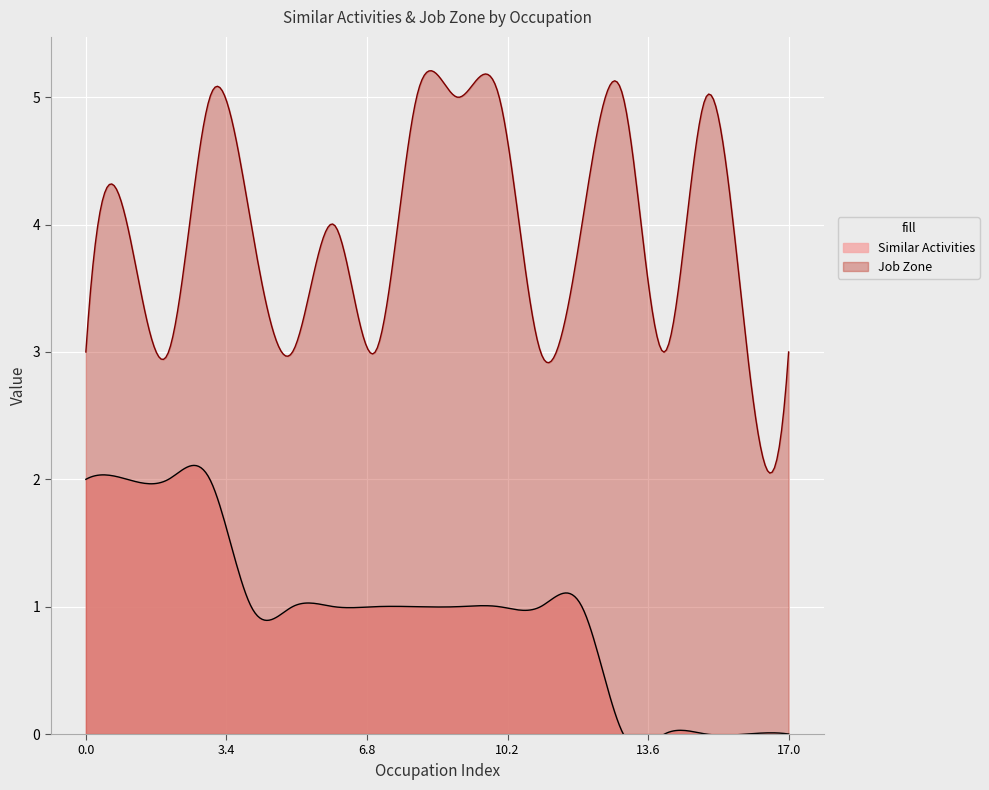

What is the minimum value for Job Zone?

2.0